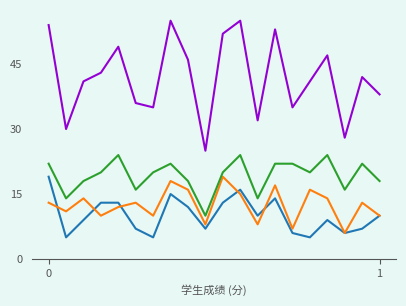

What is the greatest value displayed?

55